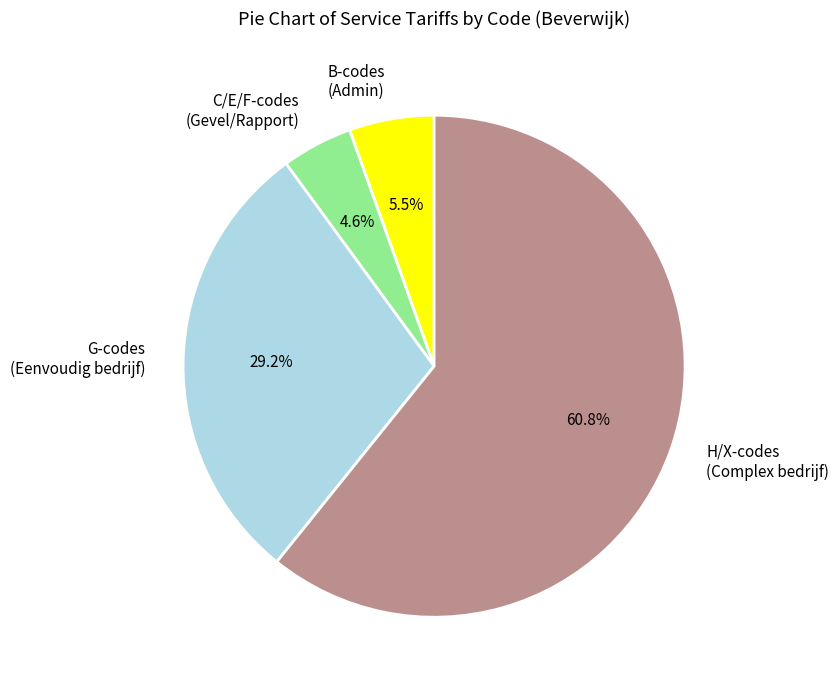

Between B-codes (Admin) and C/E/F-codes (Gevel/Rapport), which is larger?

B-codes (Admin)